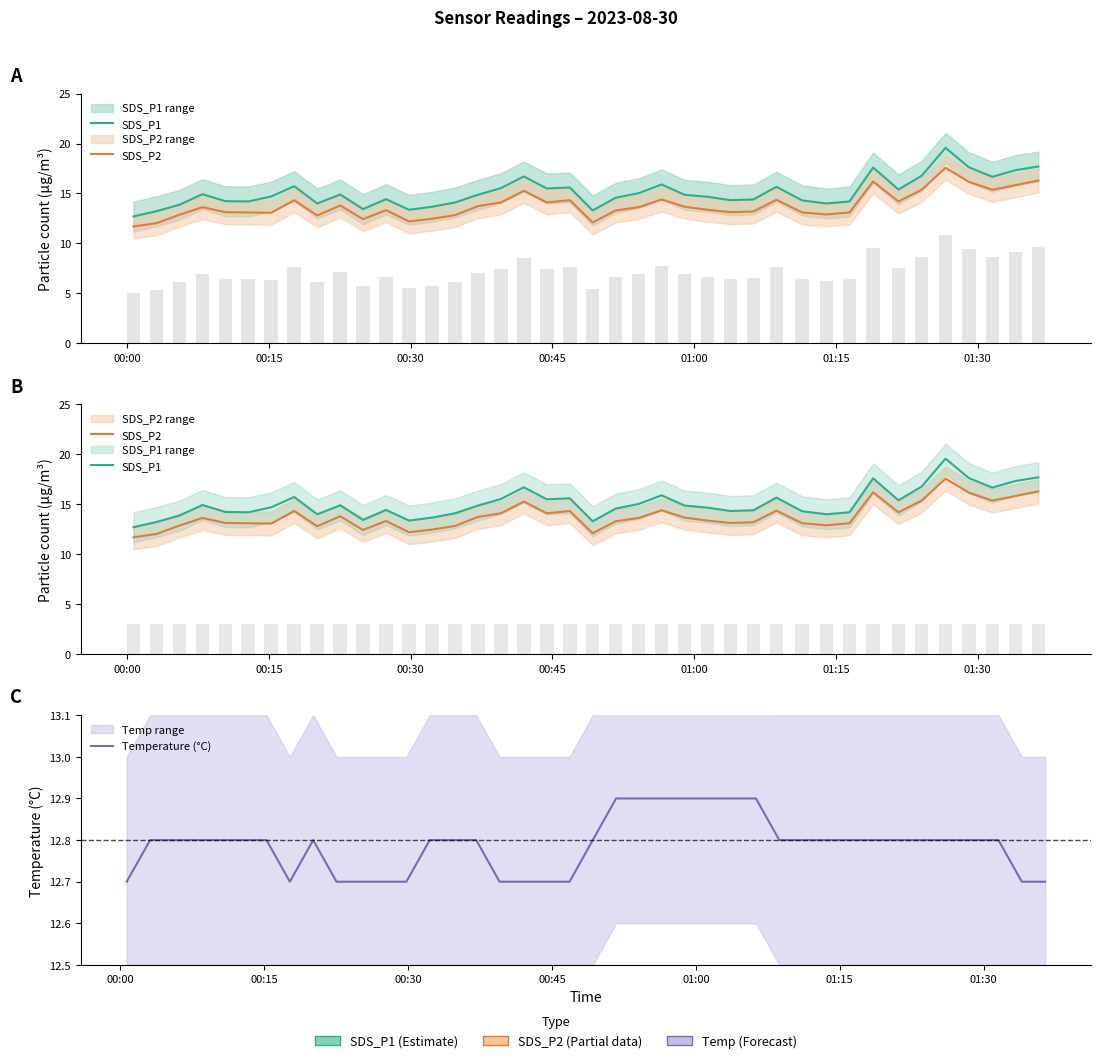

What is the label of the 1st bar from the left?

00:00